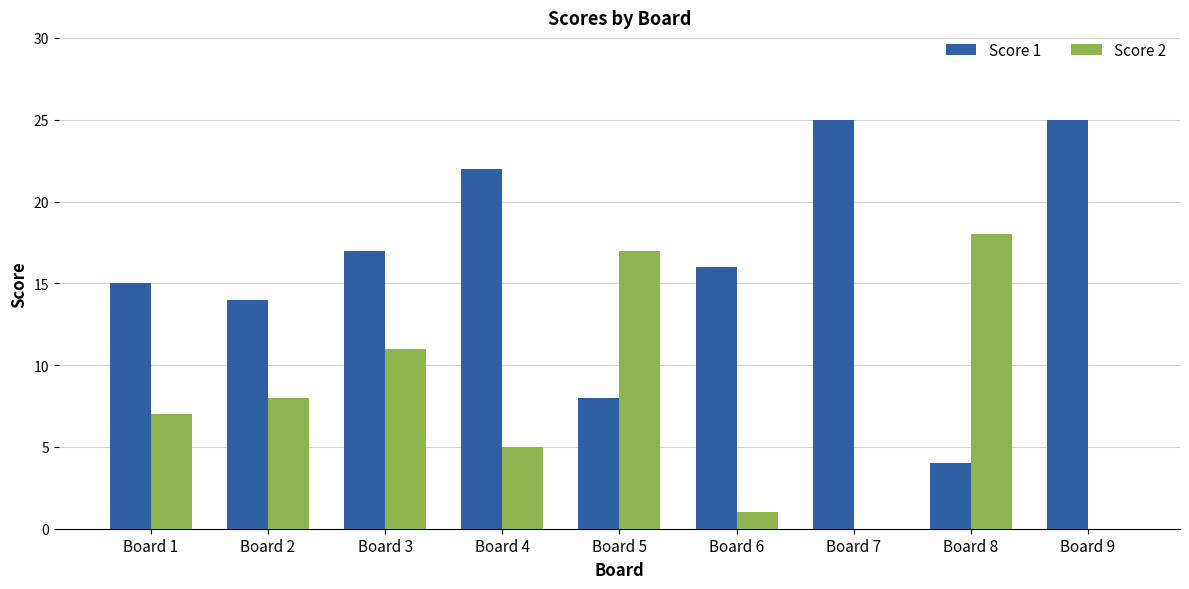

Reading right to left, list all the values displayed in this chart.

Score 1: Board 9=25	Board 8=4	Board 7=25	Board 6=16	Board 5=8	Board 4=22	Board 3=17	Board 2=14	Board 1=15
Score 2: Board 9=0	Board 8=18	Board 7=0	Board 6=1	Board 5=17	Board 4=5	Board 3=11	Board 2=8	Board 1=7